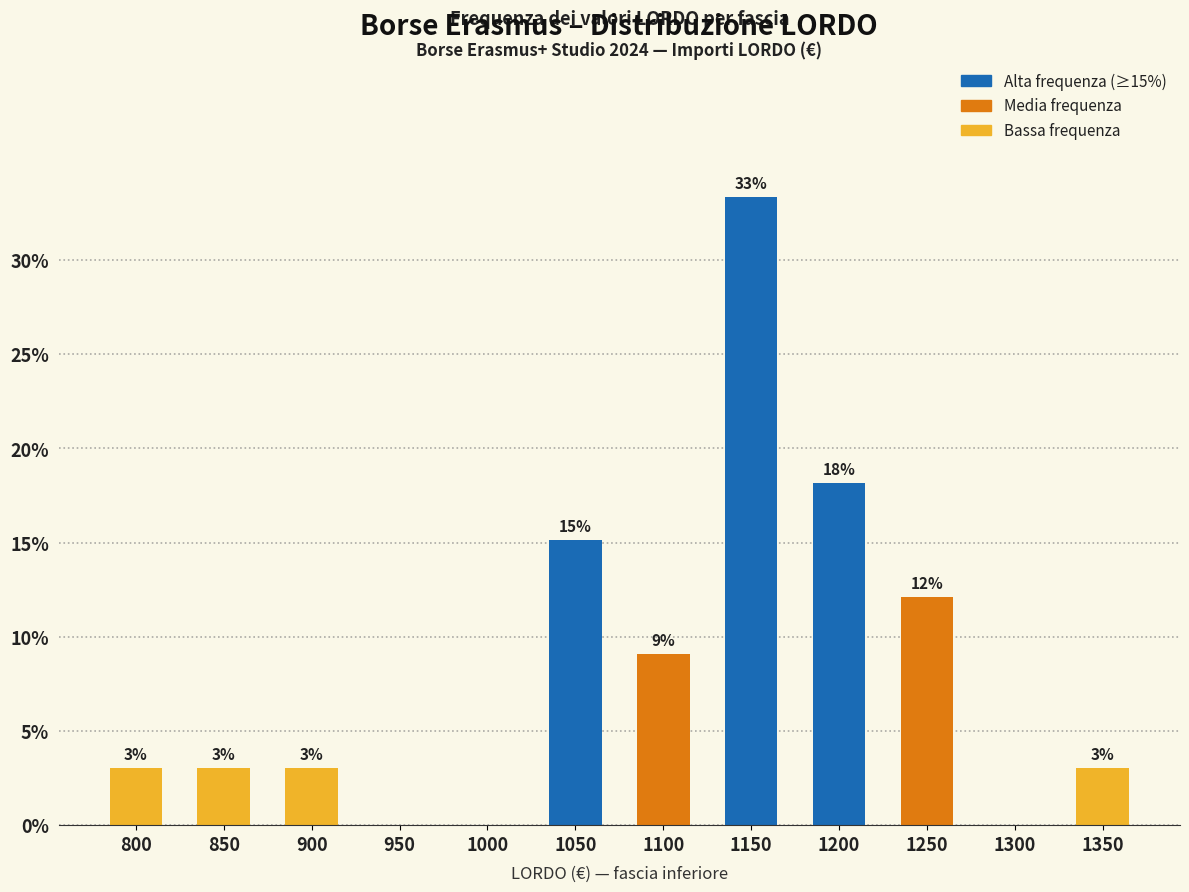

Reading left to right, list all the values displayed in this chart.

3.0	3.0	3.0	0.0	0.0	15.2	9.1	33.3	18.2	12.1	0.0	3.0